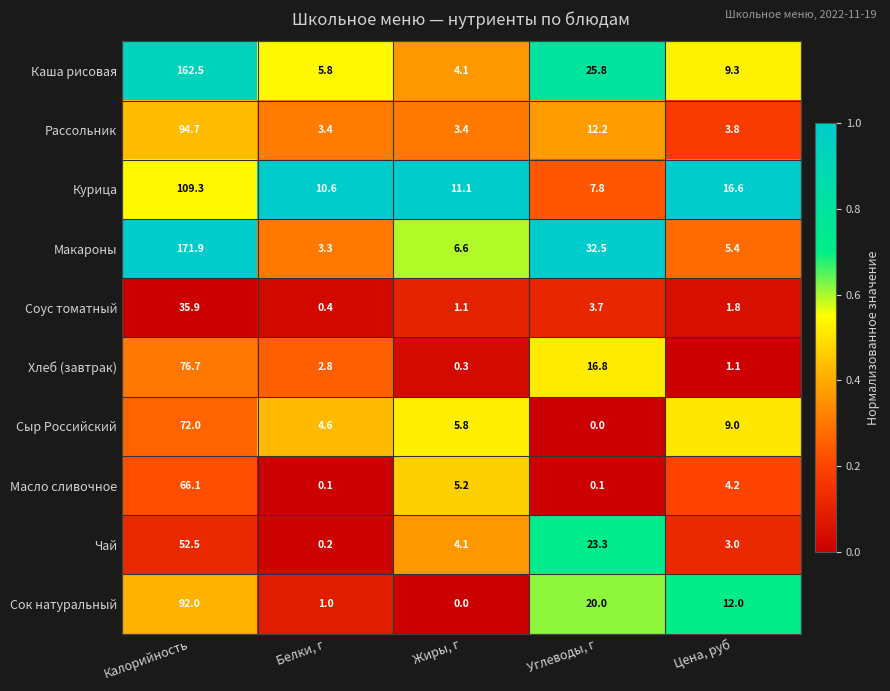

What is the total value across all series at Калорийность?

933.6